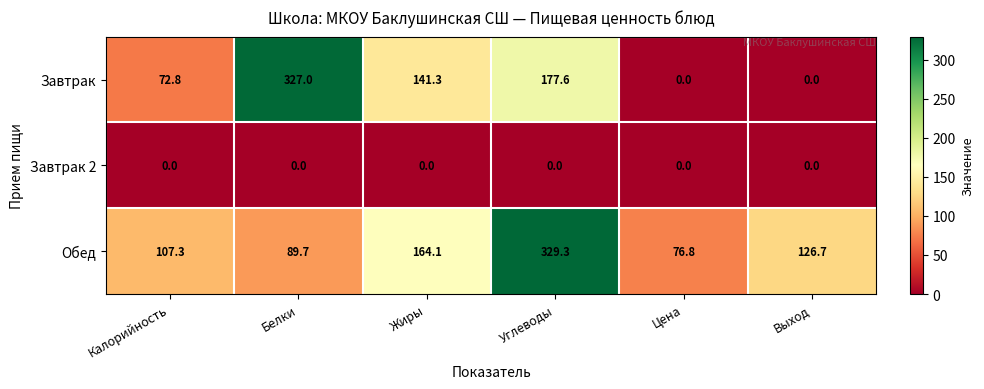

Is it true that Завтрак equals 327.0 at Белки?

True